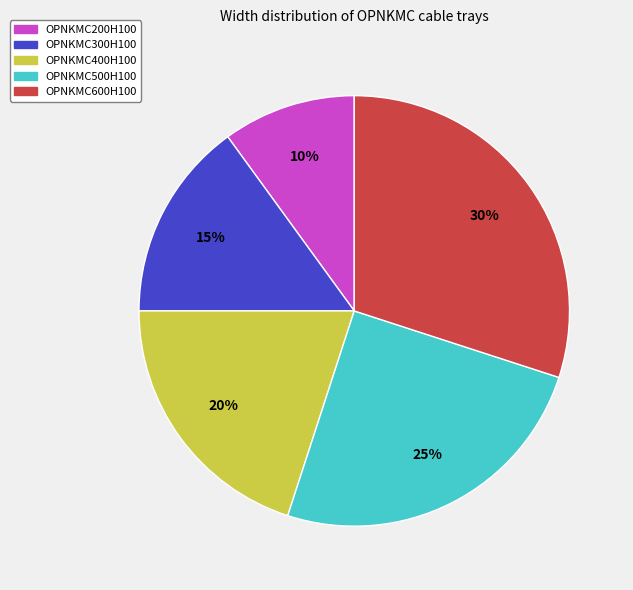

Combined, do OPNKMC500H100 and OPNKMC400H100 account for over 50%?

No